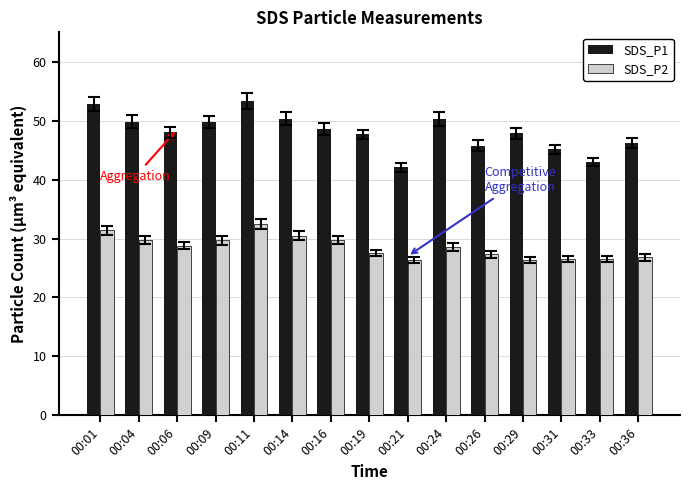

What is the total value across all series at 00:24?

78.8